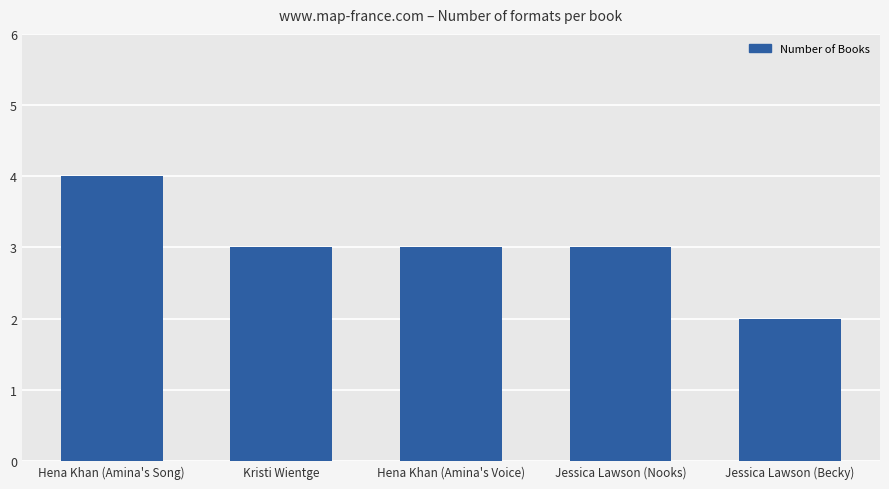

What is the change in value from Hena Khan (Amina's Song) to Jessica Lawson (Becky)?

-2